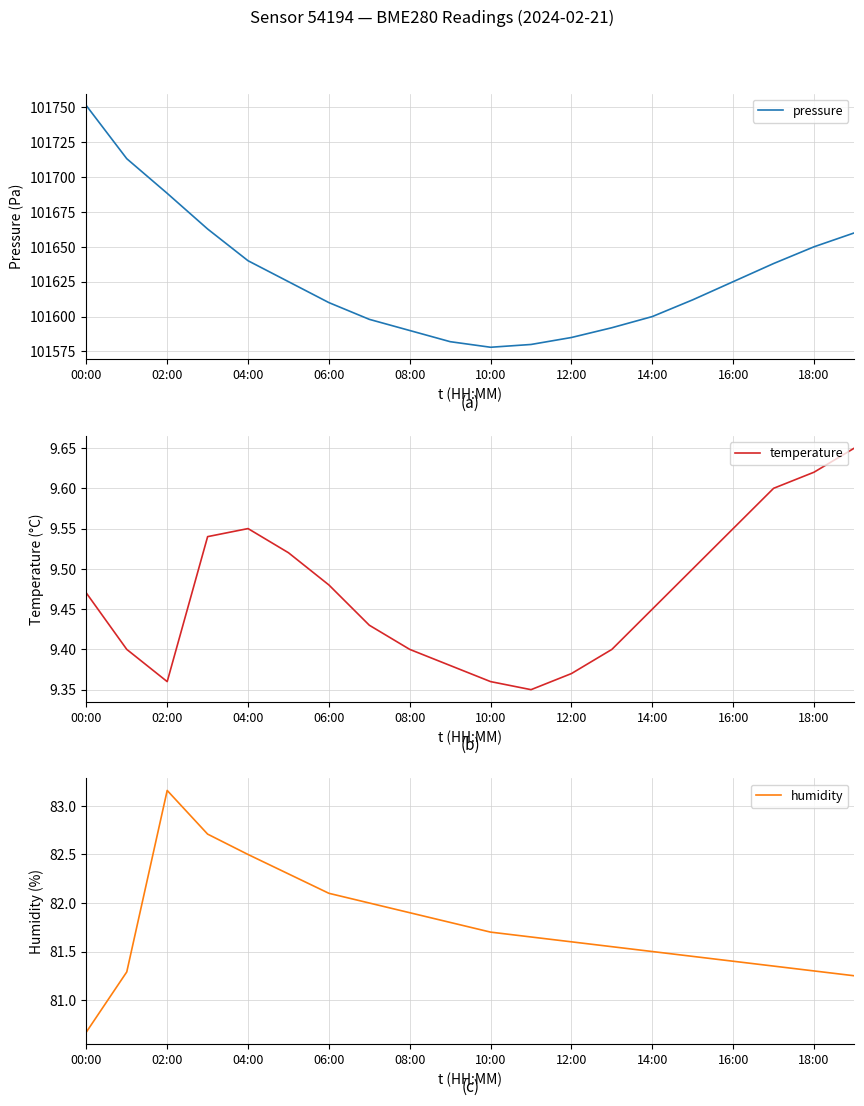

The pressure series shows 136658.6 at 02:00. True or false?

False